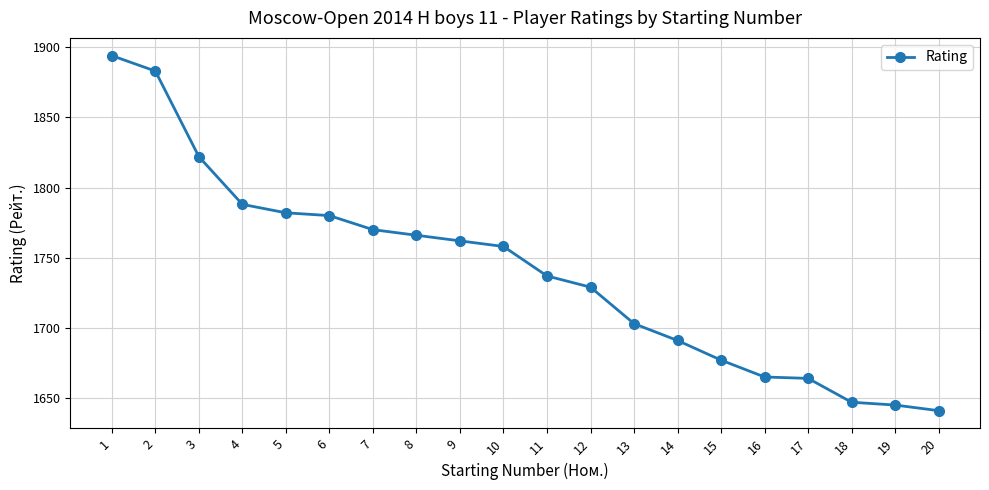

What is the value of the 6th point from the left?

1780